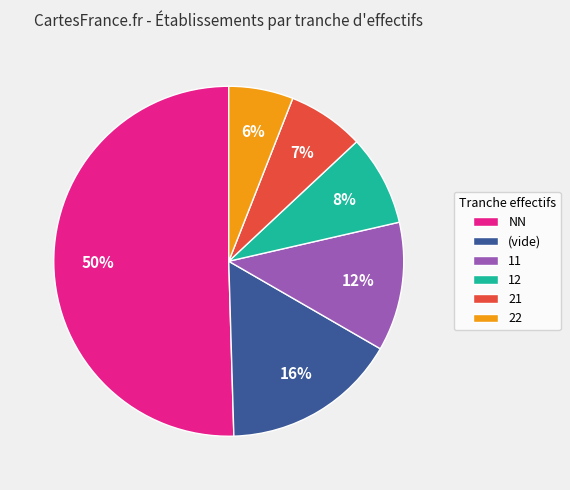

Which category has the smallest portion of the pie?

22